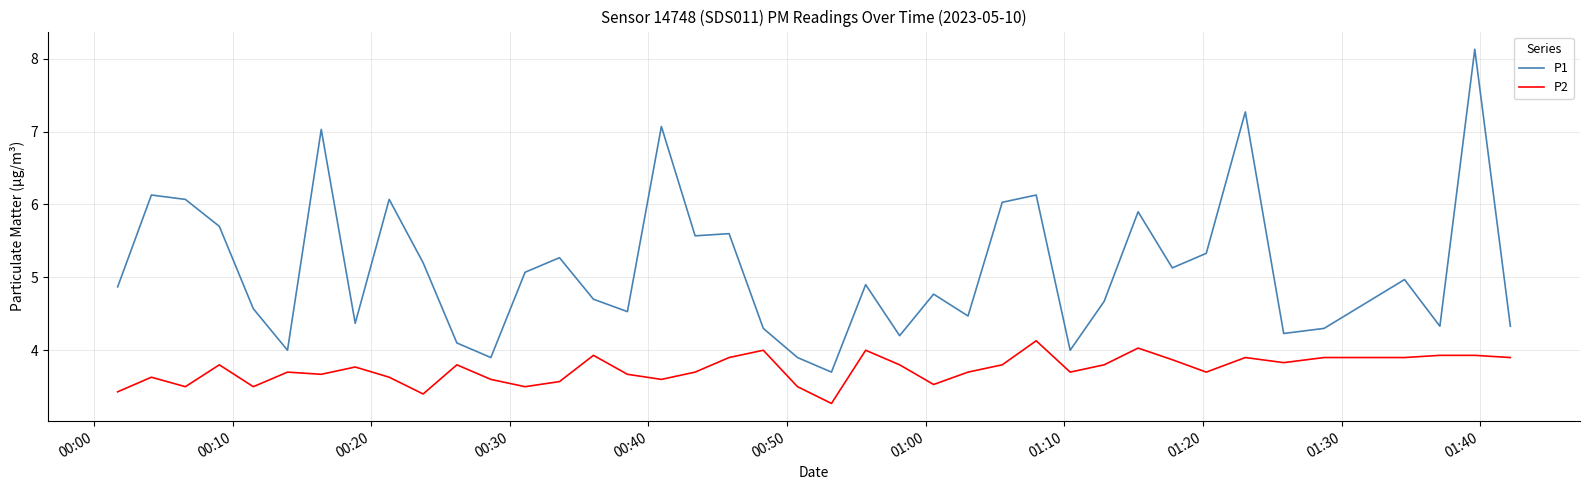

List the series in order of their peak value, highest first.

P1, P2